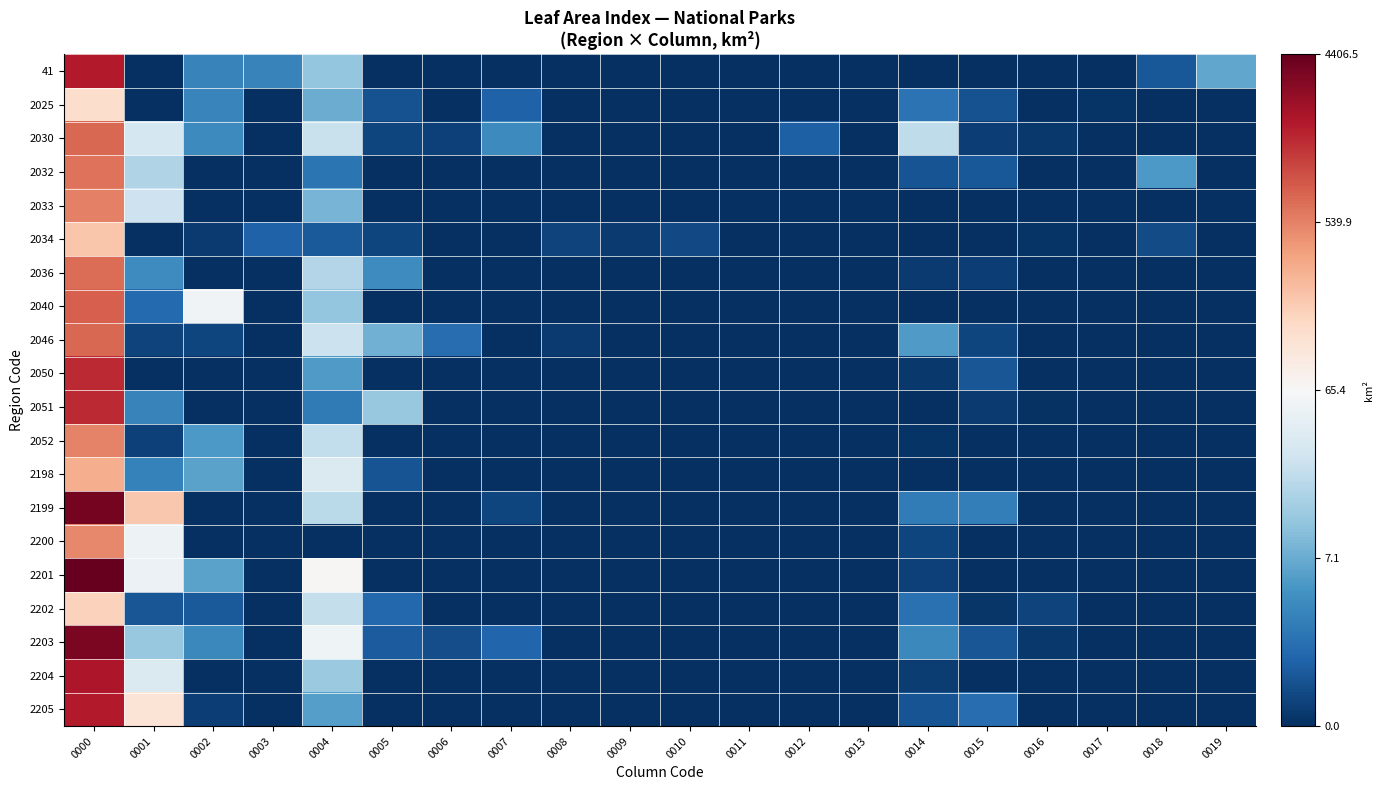

List the series in order of their peak value, lowest first.

2025, 2202, 2034, 2198, 2200, 2052, 2033, 2032, 2036, 2030, 2046, 2040, 2050, 2051, 41, 2205, 2204, 2203, 2199, 2201